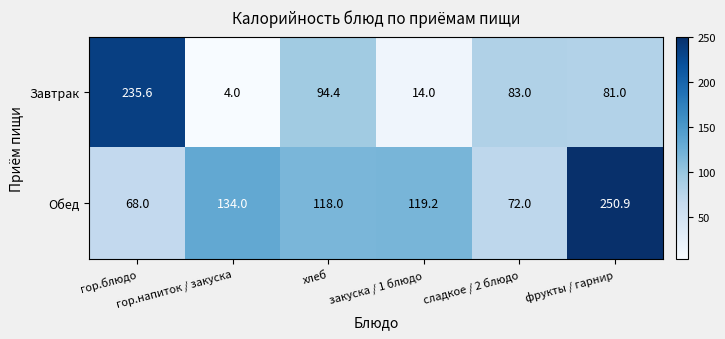

What is the maximum value for Завтрак?

235.6